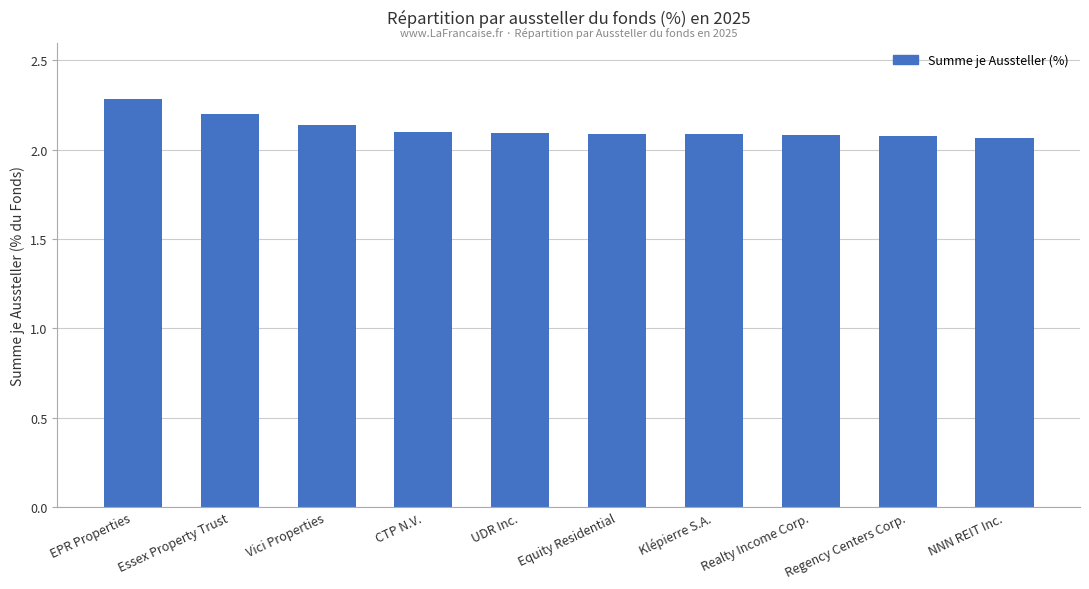

How many bars are there in total?

10